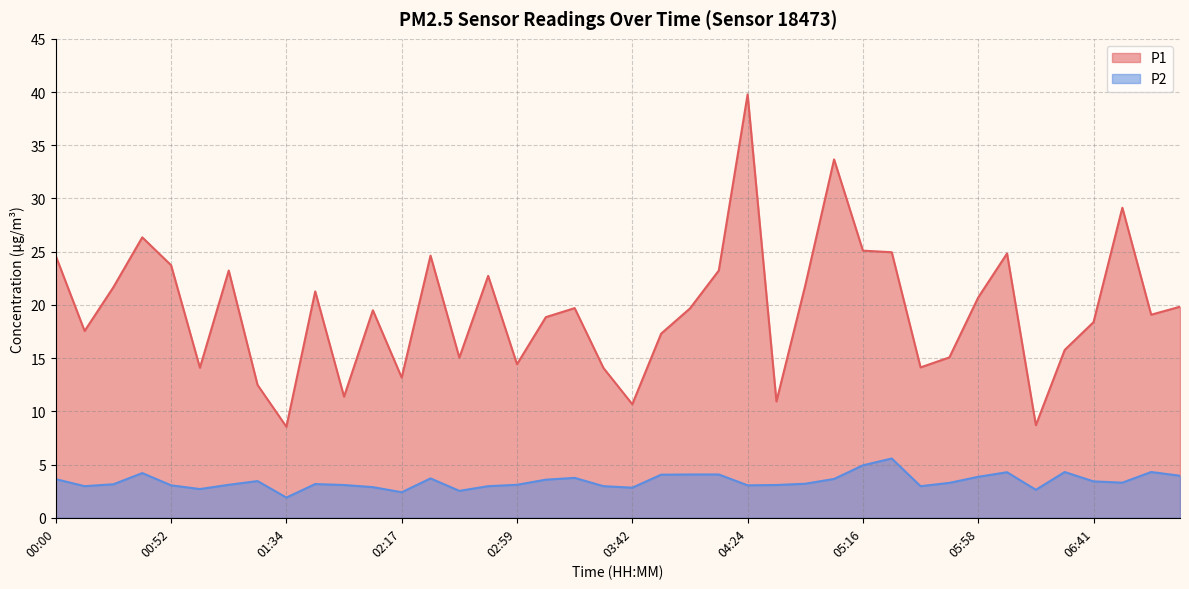

Does the chart display data point markers on the line(s)?

No